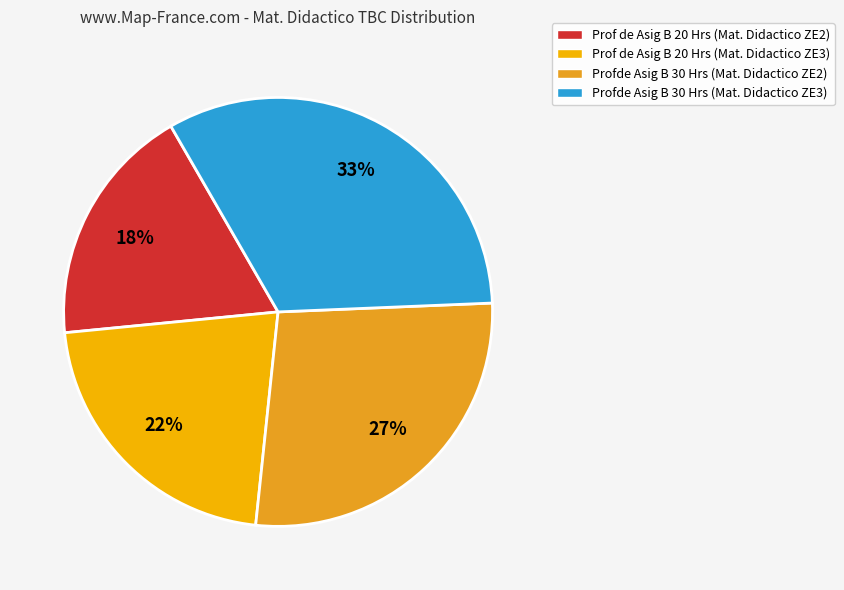

How many slices are in this pie chart?

4